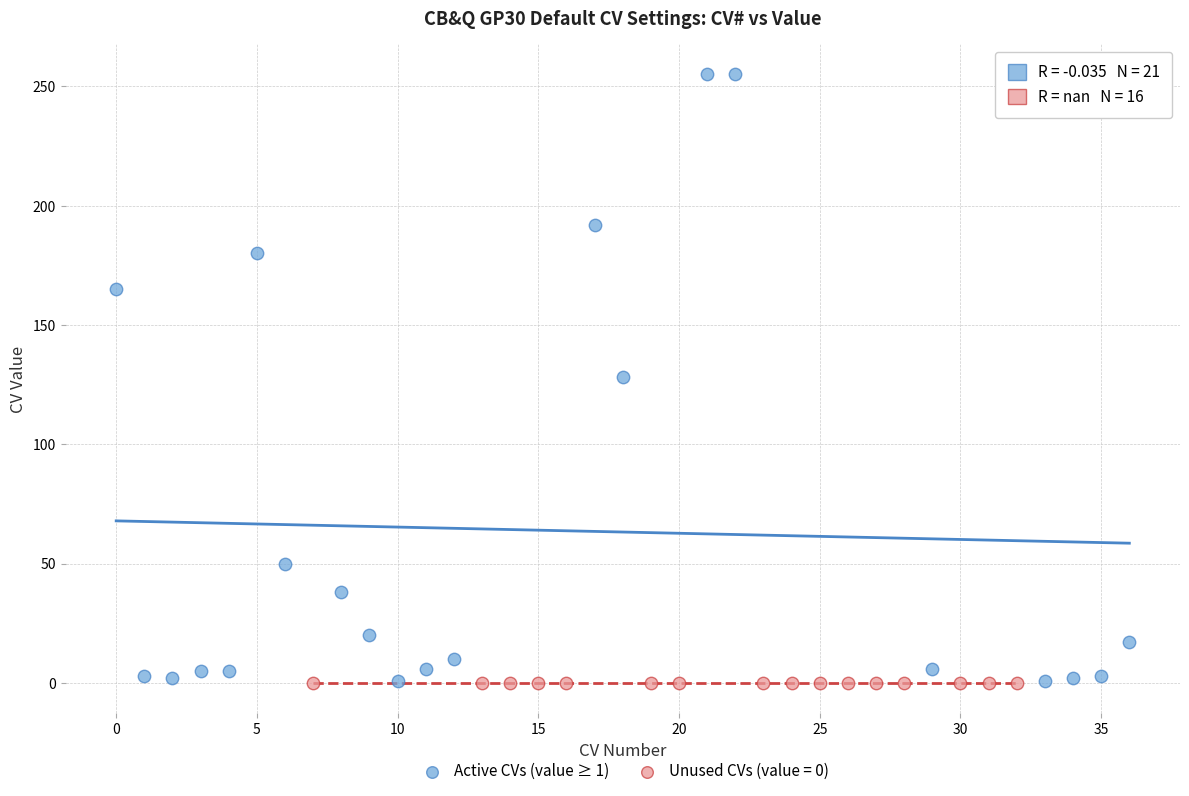

Which series reaches the maximum Y coordinate?

Active CVs (value ≥ 1)